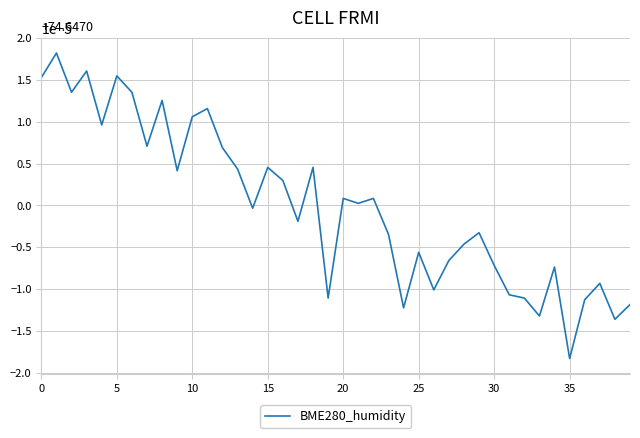

What is the label of the 24th point from the right?

16